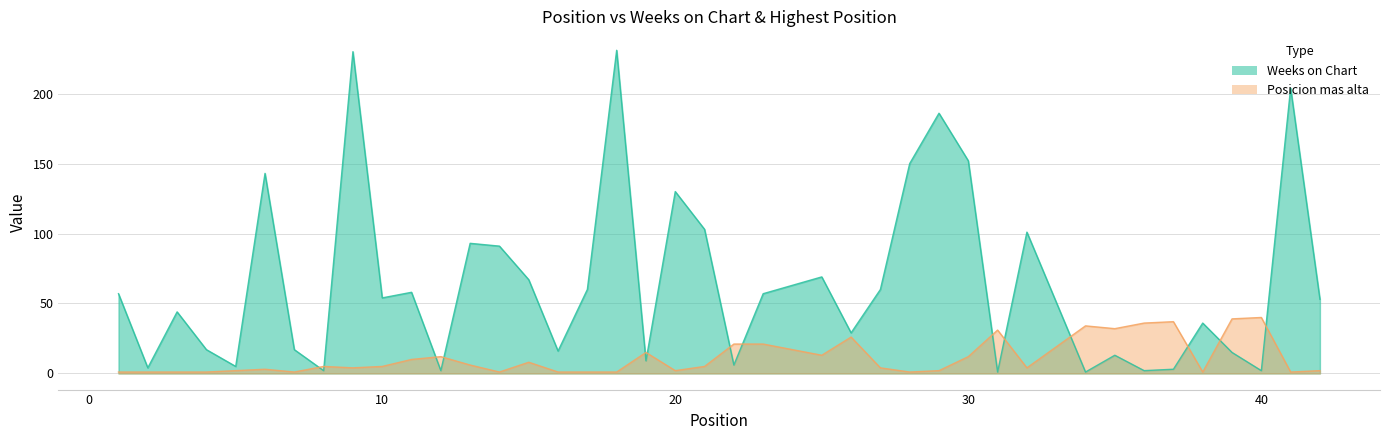

What is the total value across all series at 31?

32